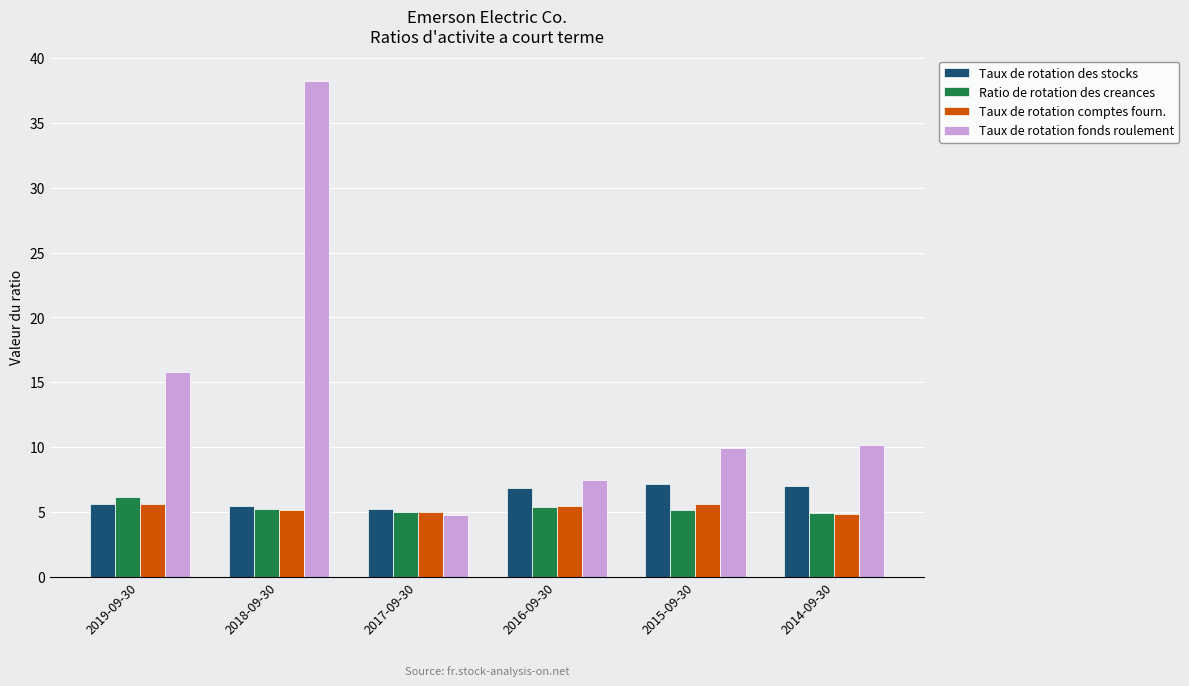

Which series has the widest spread of values?

Taux de rotation fonds roulement